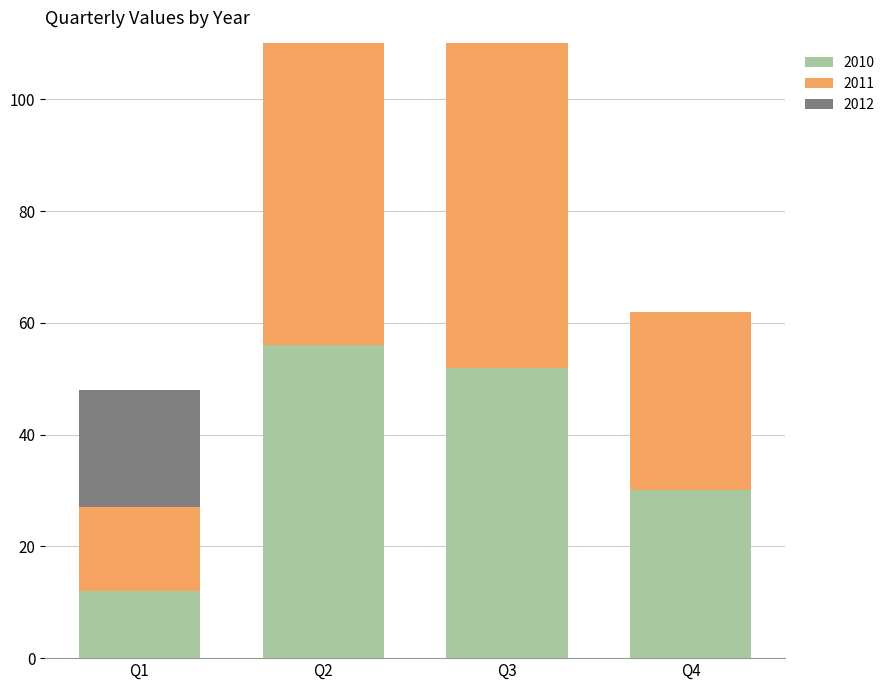

What is the difference between the highest and lowest values at Q4?

32